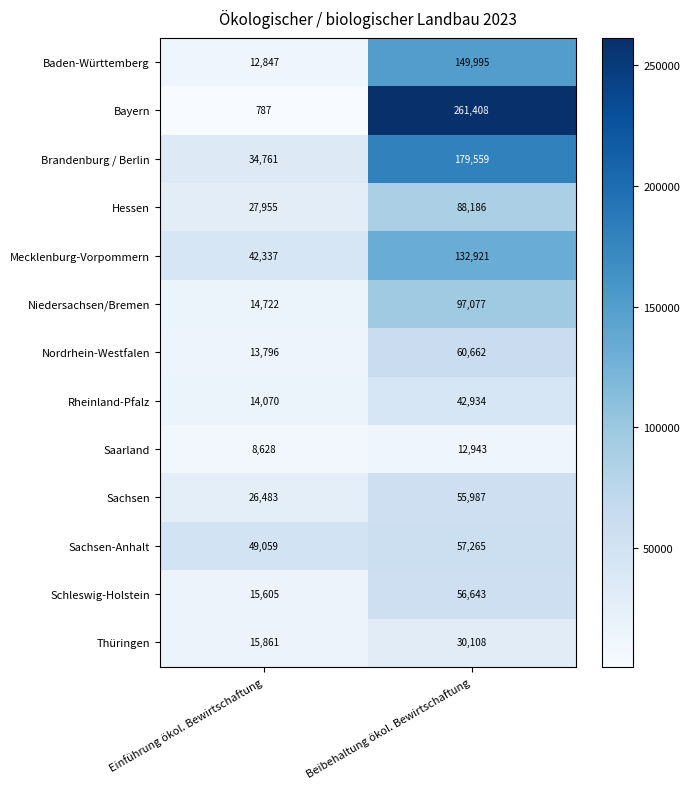

At Einführung ökol. Bewirtschaftung, list the series in order from smallest to largest.

Bayern, Saarland, Baden-Württemberg, Nordrhein-Westfalen, Rheinland-Pfalz, Niedersachsen/Bremen, Schleswig-Holstein, Thüringen, Sachsen, Hessen, Brandenburg / Berlin, Mecklenburg-Vorpommern, Sachsen-Anhalt